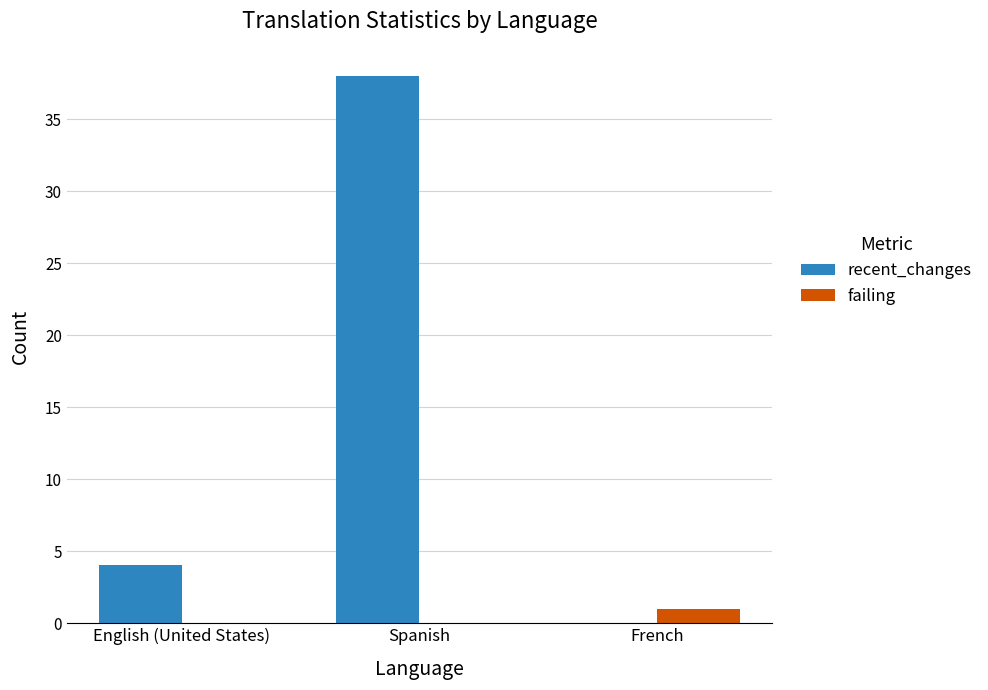

Which label corresponds to the largest value in the chart?

Spanish